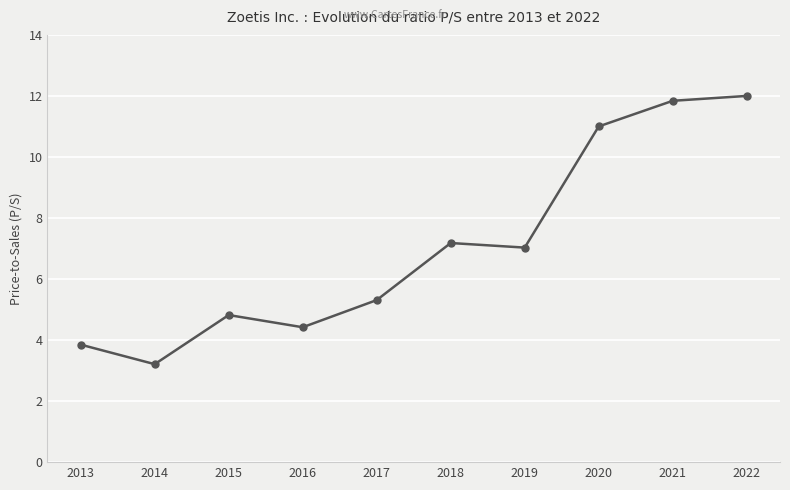

The value at 2019 is 1.9. True or false?

False